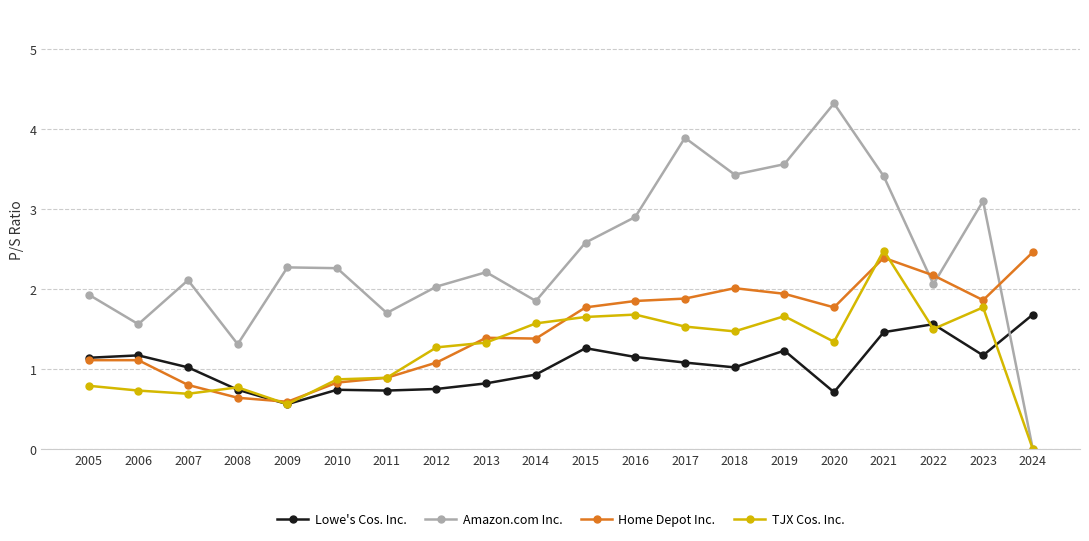

The value of TJX Cos. Inc. at 2018 is 2.2. True or false?

False